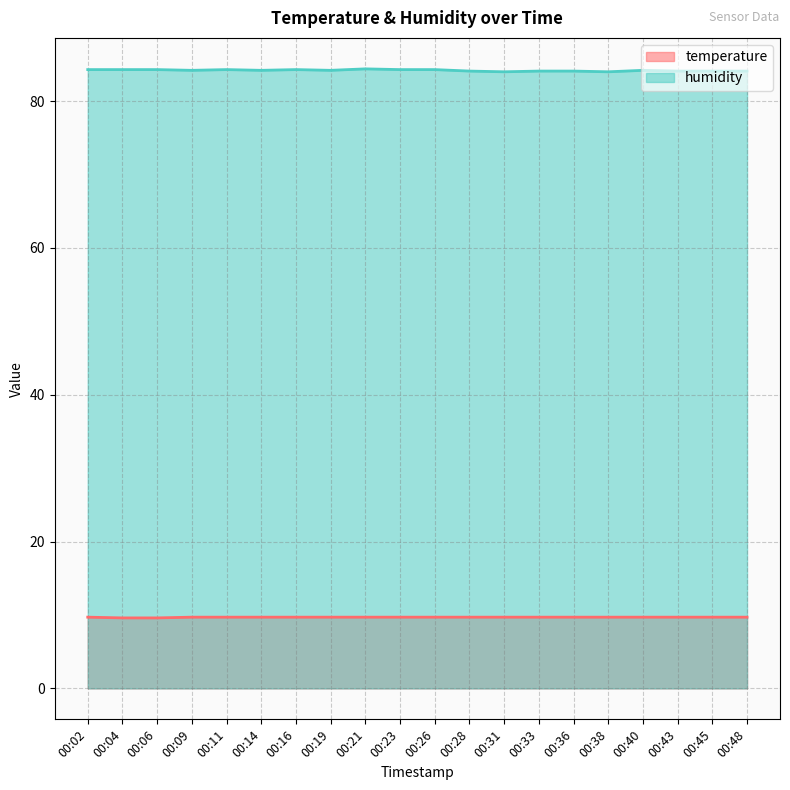

The temperature series shows 9.7 at 00:09. True or false?

True